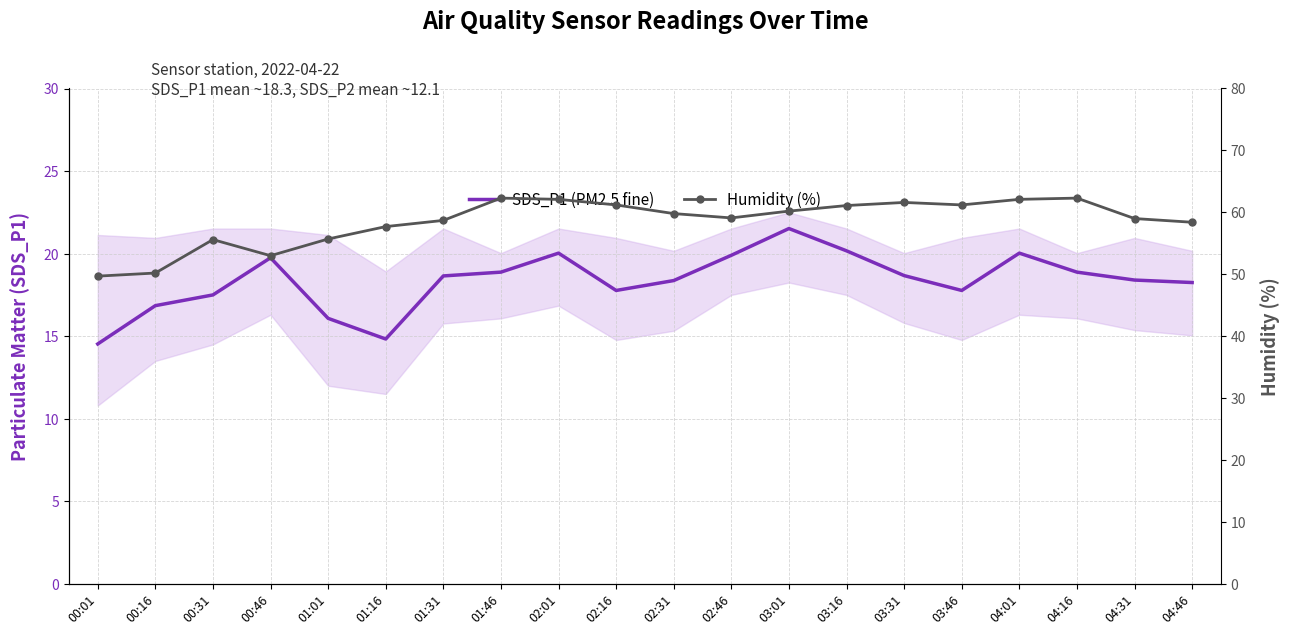

Reading left to right, extract all data points from this chart.

SDS_P1 (PM2.5 fine): 00:01=14.5	00:16=16.9	00:31=17.5	00:46=19.8	01:01=16.1	01:16=14.8	01:31=18.6	01:46=18.9	02:01=20.0	02:16=17.8	02:31=18.4	02:46=19.9	03:01=21.5	03:16=20.2	03:31=18.7	03:46=17.8	04:01=20.0	04:16=18.9	04:31=18.4	04:46=18.2
Humidity (%): 00:01=49.7	00:16=50.2	00:31=55.6	00:46=53.0	01:01=55.7	01:16=57.7	01:31=58.7	01:46=62.3	02:01=62.1	02:16=61.2	02:31=59.8	02:46=59.1	03:01=60.2	03:16=61.1	03:31=61.6	03:46=61.2	04:01=62.1	04:16=62.3	04:31=59.0	04:46=58.4